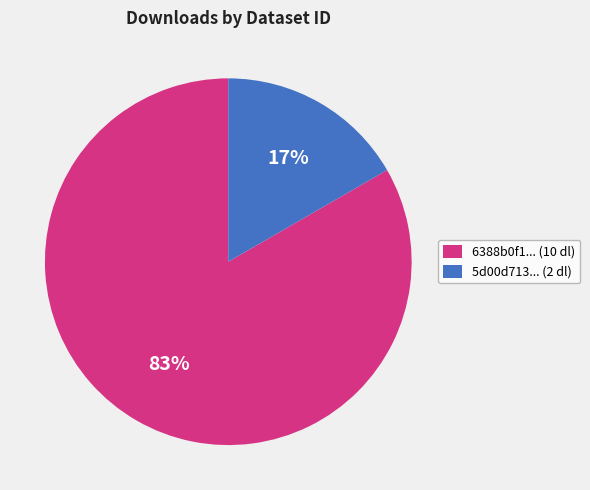

Between 6388b0f1... (10 dl) and 5d00d713... (2 dl), which is larger?

6388b0f1... (10 dl)